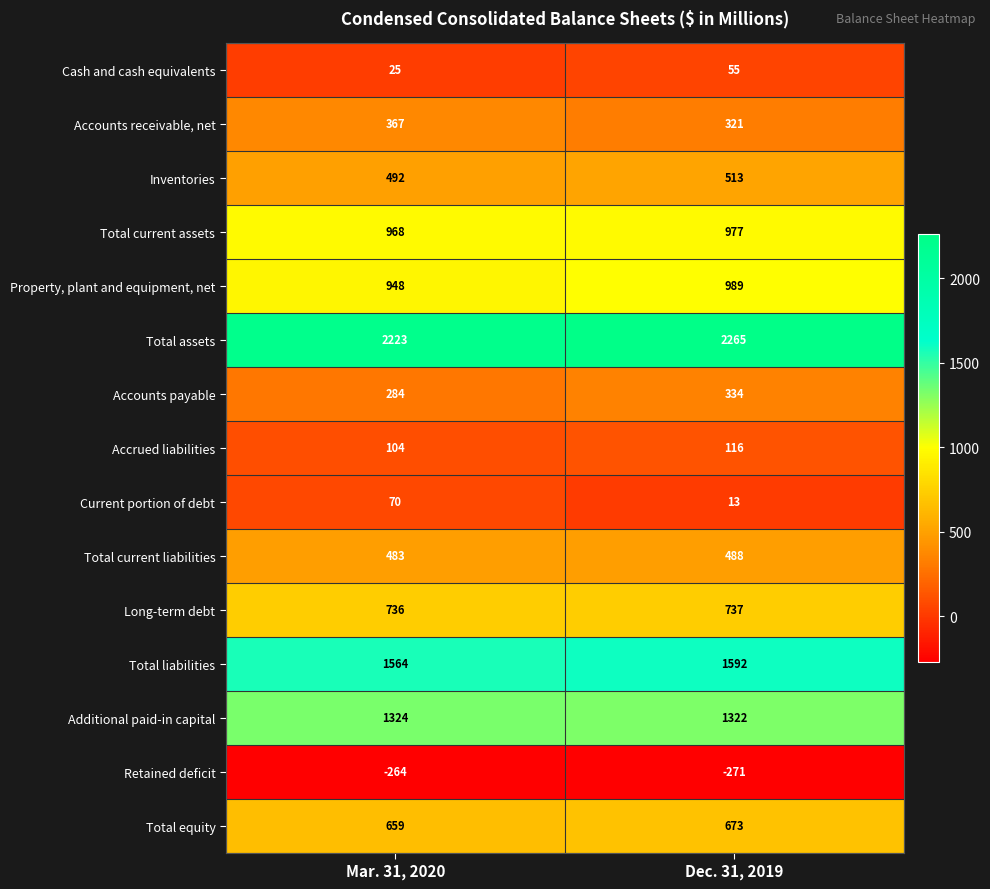

List the series in order of their peak value, highest first.

Total assets, Total liabilities, Additional paid-in capital, Property, plant and equipment, net, Total current assets, Long-term debt, Total equity, Inventories, Total current liabilities, Accounts receivable, net, Accounts payable, Accrued liabilities, Current portion of debt, Cash and cash equivalents, Retained deficit